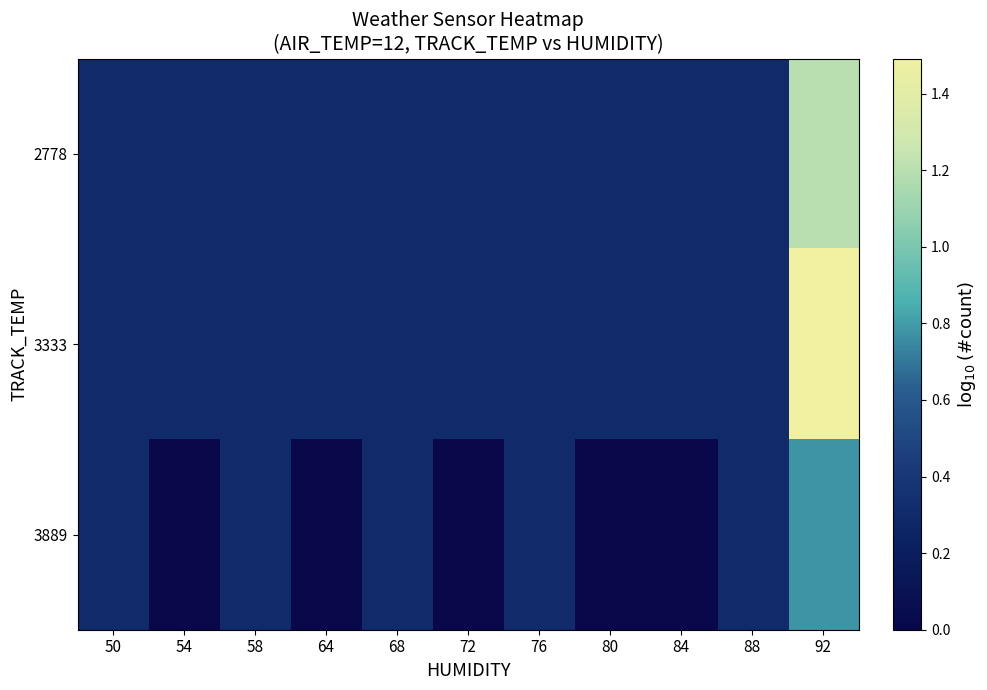

Which series has the largest range (max minus min)?

3333